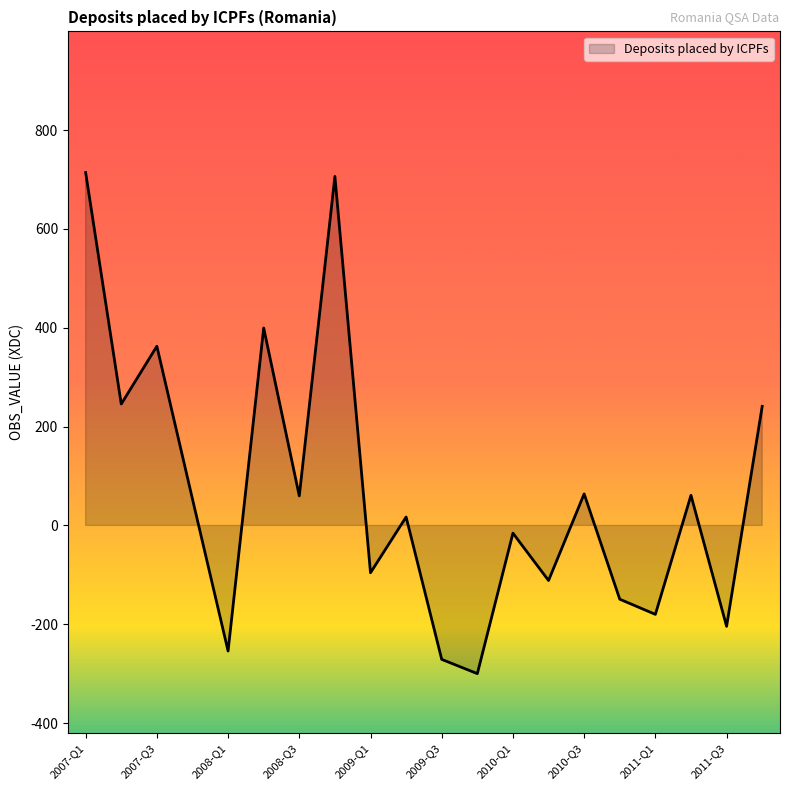

Rank the categories by value from lowest to highest.

2009-Q4, 2009-Q3, 2008-Q1, 2011-Q3, 2011-Q1, 2010-Q4, 2010-Q2, 2009-Q1, 2010-Q1, 2009-Q2, 2007-Q4, 2008-Q3, 2011-Q2, 2010-Q3, 2011-Q4, 2007-Q2, 2007-Q3, 2008-Q2, 2008-Q4, 2007-Q1